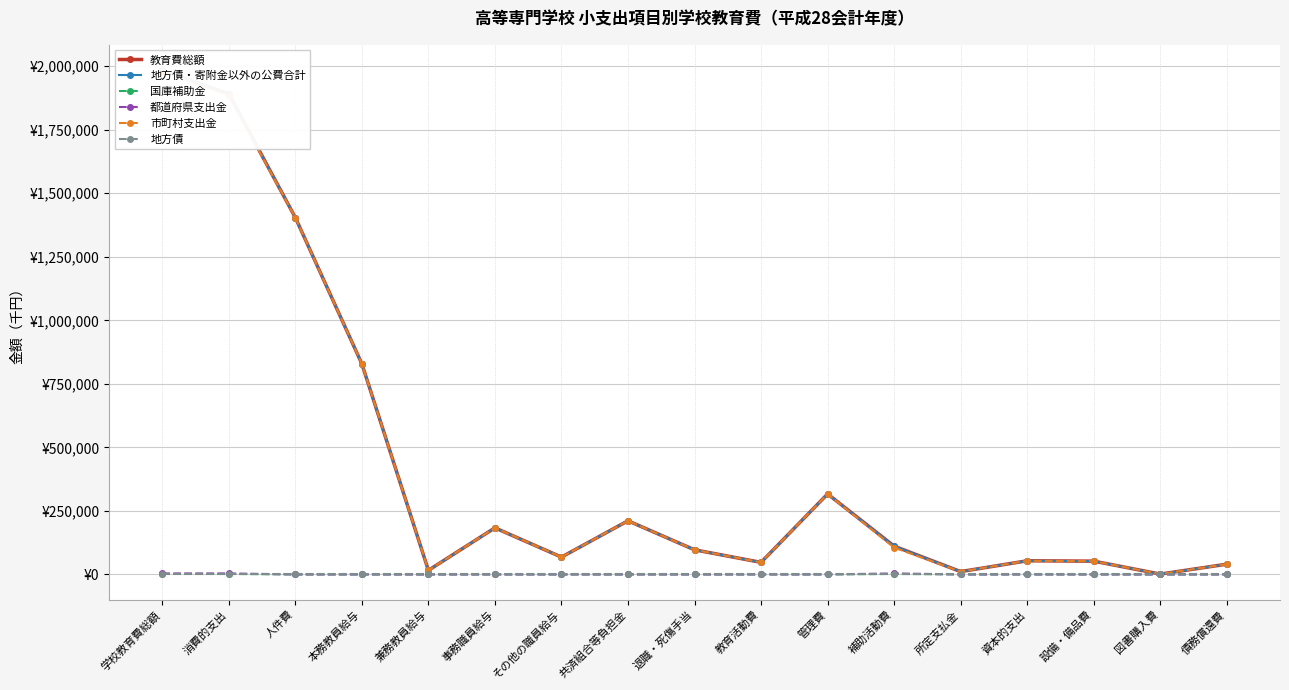

What is the average value of the 地方債・寄附金以外の公費合計 series?

430530